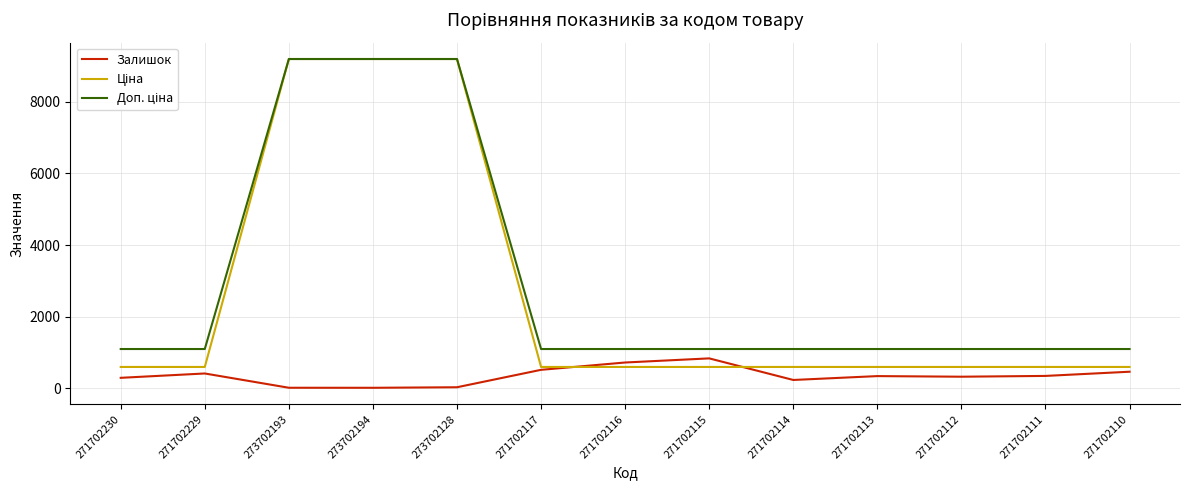

Does the chart display data point markers on the line(s)?

No